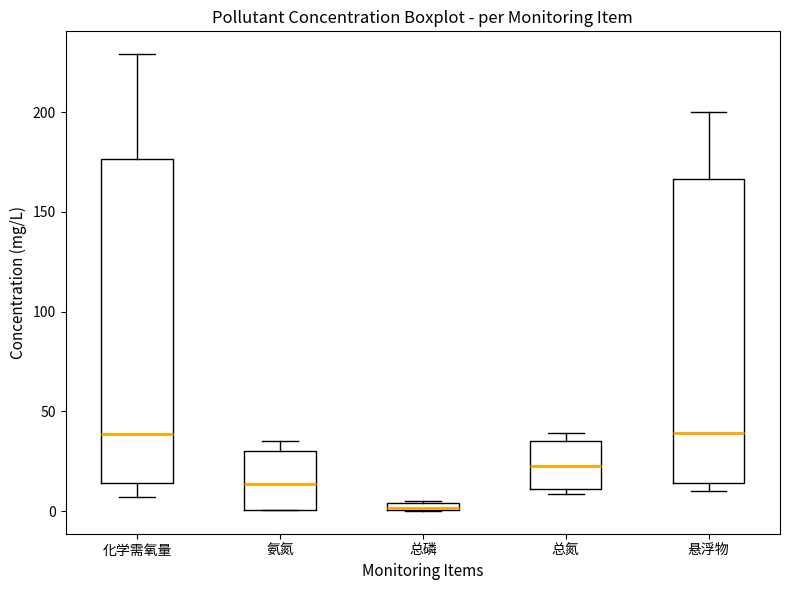

Where is the upper edge of the box for 氨氮 on the y-axis? The values are not printed on the chart, so give them approximately, as read against the axis.

30